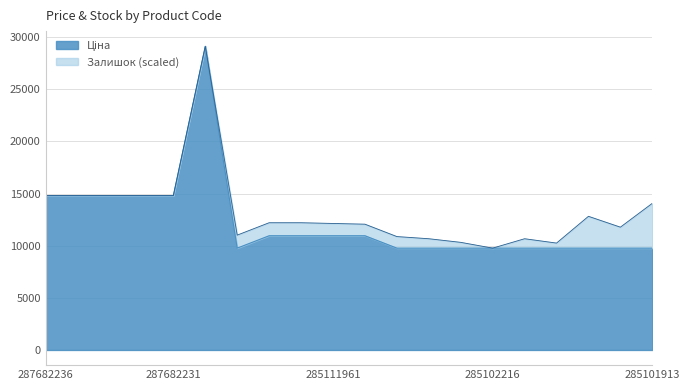

Rank the categories by value from lowest to highest.

285101569, 285102221, 285102219, 285102218, 285102216, 285102120, 285102044, 285101916, 285101915, 285101913, 285112220, 285112217, 285111961, 285111912, 287682236, 287682235, 287682234, 287682233, 287682231, 287702232